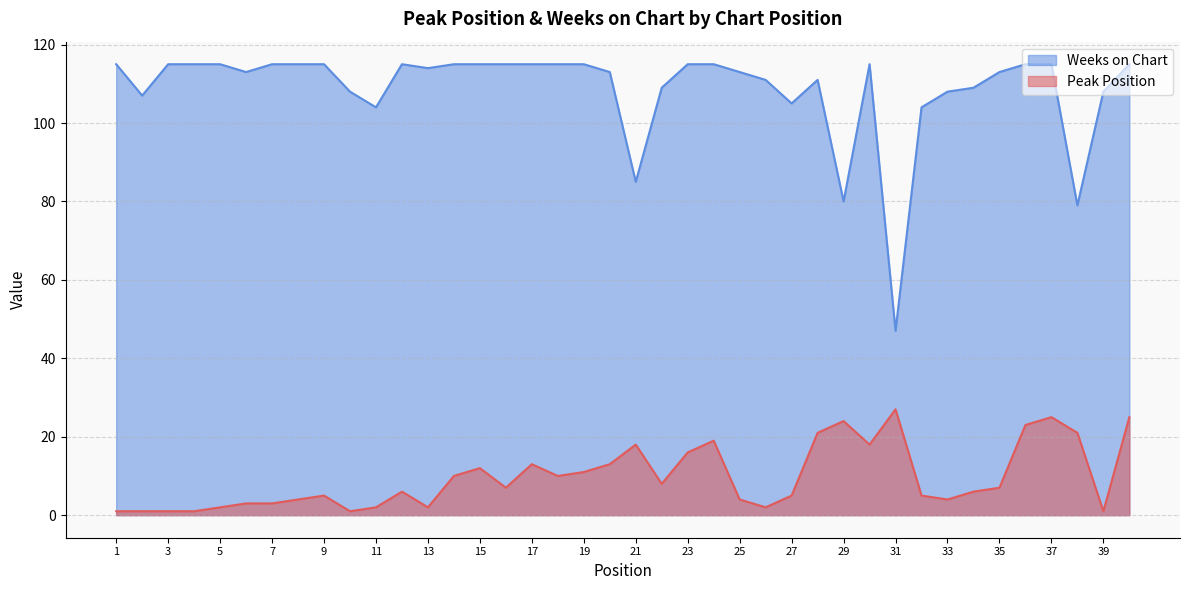

True or false: Peak Position has more than 1 points higher than both neighbors.

True